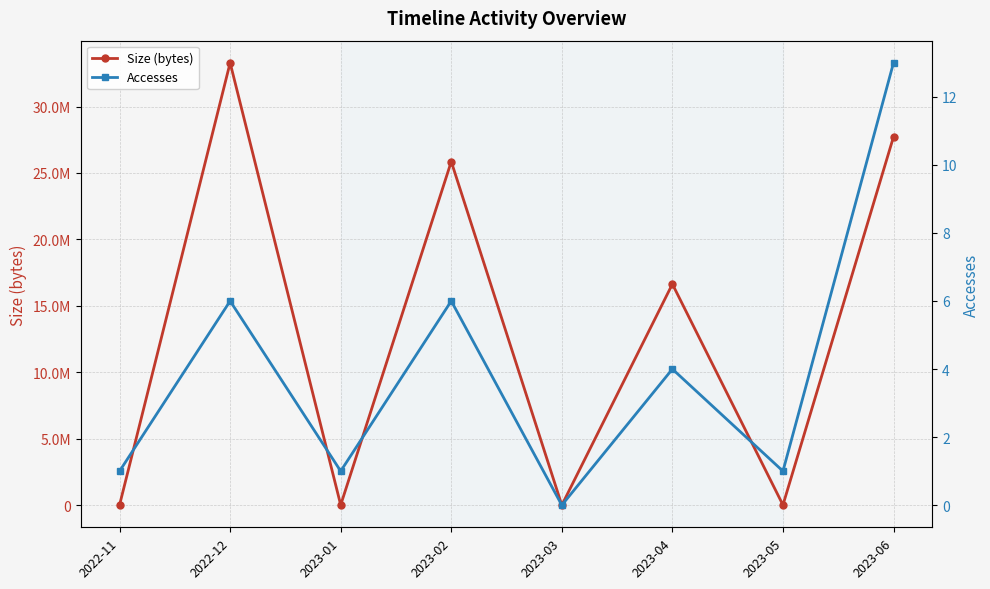

Reading left to right, list all the values displayed in this chart.

Size (bytes): 2022-11=14044	2022-12=33293265	2023-01=14044	2023-02=25859250	2023-03=0	2023-04=16640938	2023-05=14044	2023-06=27722611
Accesses: 2022-11=1	2022-12=6	2023-01=1	2023-02=6	2023-03=0	2023-04=4	2023-05=1	2023-06=13